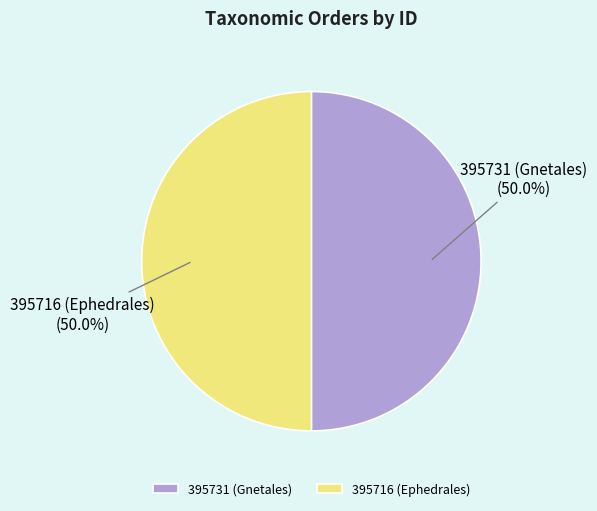

What is the ratio of the value at 395731 (Gnetales) to the value at 395716 (Ephedrales)?

1.0